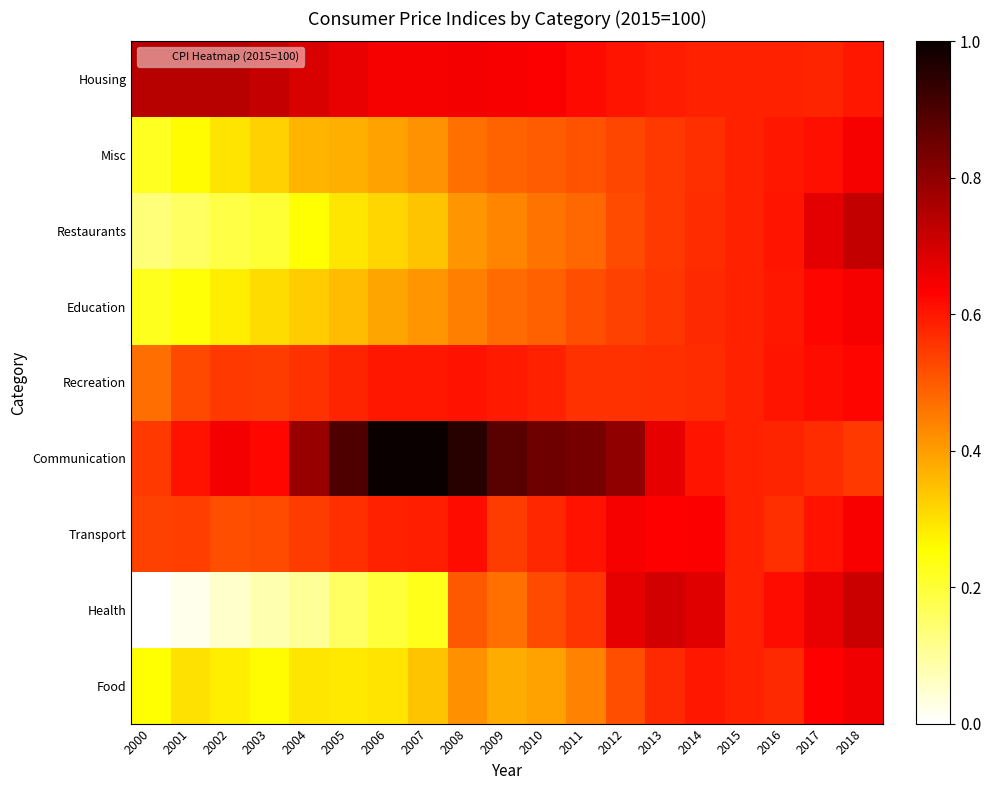

Reading right to left, list all the values displayed in this chart.

Food: 2018=0.7	2017=0.6	2016=0.6	2015=0.6	2014=0.6	2013=0.6	2012=0.5	2011=0.4	2010=0.4	2009=0.4	2008=0.4	2007=0.3	2006=0.3	2005=0.3	2004=0.3	2003=0.3	2002=0.3	2001=0.3	2000=0.3
Health: 2018=0.7	2017=0.7	2016=0.6	2015=0.6	2014=0.7	2013=0.7	2012=0.7	2011=0.6	2010=0.5	2009=0.5	2008=0.5	2007=0.2	2006=0.2	2005=0.2	2004=0.1	2003=0.1	2002=0.1	2001=0.0	2000=0.0
Transport: 2018=0.6	2017=0.6	2016=0.6	2015=0.6	2014=0.6	2013=0.6	2012=0.6	2011=0.6	2010=0.6	2009=0.5	2008=0.6	2007=0.6	2006=0.6	2005=0.6	2004=0.5	2003=0.5	2002=0.5	2001=0.5	2000=0.5
Communication: 2018=0.6	2017=0.6	2016=0.6	2015=0.6	2014=0.6	2013=0.7	2012=0.8	2011=0.8	2010=0.9	2009=0.9	2008=1.0	2007=1.0	2006=1.0	2005=0.9	2004=0.8	2003=0.6	2002=0.6	2001=0.6	2000=0.5
Recreation: 2018=0.6	2017=0.6	2016=0.6	2015=0.6	2014=0.6	2013=0.6	2012=0.6	2011=0.6	2010=0.6	2009=0.6	2008=0.6	2007=0.6	2006=0.6	2005=0.6	2004=0.6	2003=0.5	2002=0.6	2001=0.5	2000=0.5
Education: 2018=0.6	2017=0.6	2016=0.6	2015=0.6	2014=0.6	2013=0.6	2012=0.5	2011=0.5	2010=0.5	2009=0.5	2008=0.4	2007=0.4	2006=0.4	2005=0.4	2004=0.3	2003=0.3	2002=0.3	2001=0.2	2000=0.2
Restaurants: 2018=0.7	2017=0.7	2016=0.6	2015=0.6	2014=0.6	2013=0.5	2012=0.5	2011=0.5	2010=0.5	2009=0.4	2008=0.4	2007=0.3	2006=0.3	2005=0.3	2004=0.2	2003=0.2	2002=0.2	2001=0.2	2000=0.1
Misc: 2018=0.6	2017=0.6	2016=0.6	2015=0.6	2014=0.6	2013=0.5	2012=0.5	2011=0.5	2010=0.5	2009=0.5	2008=0.5	2007=0.4	2006=0.4	2005=0.4	2004=0.4	2003=0.3	2002=0.3	2001=0.3	2000=0.2
Housing: 2018=0.6	2017=0.6	2016=0.6	2015=0.6	2014=0.6	2013=0.6	2012=0.6	2011=0.6	2010=0.6	2009=0.6	2008=0.7	2007=0.6	2006=0.6	2005=0.7	2004=0.7	2003=0.7	2002=0.7	2001=0.7	2000=0.7